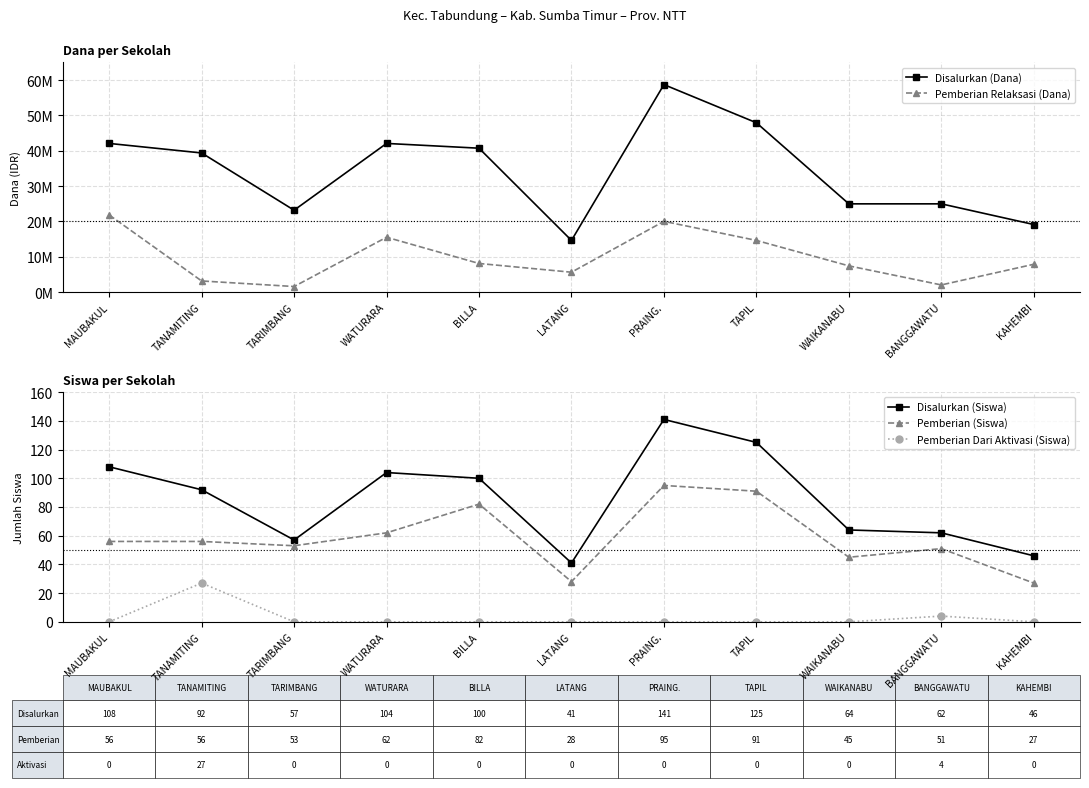

How many values in Pemberian Dari Aktivasi (Siswa) are above zero?

2